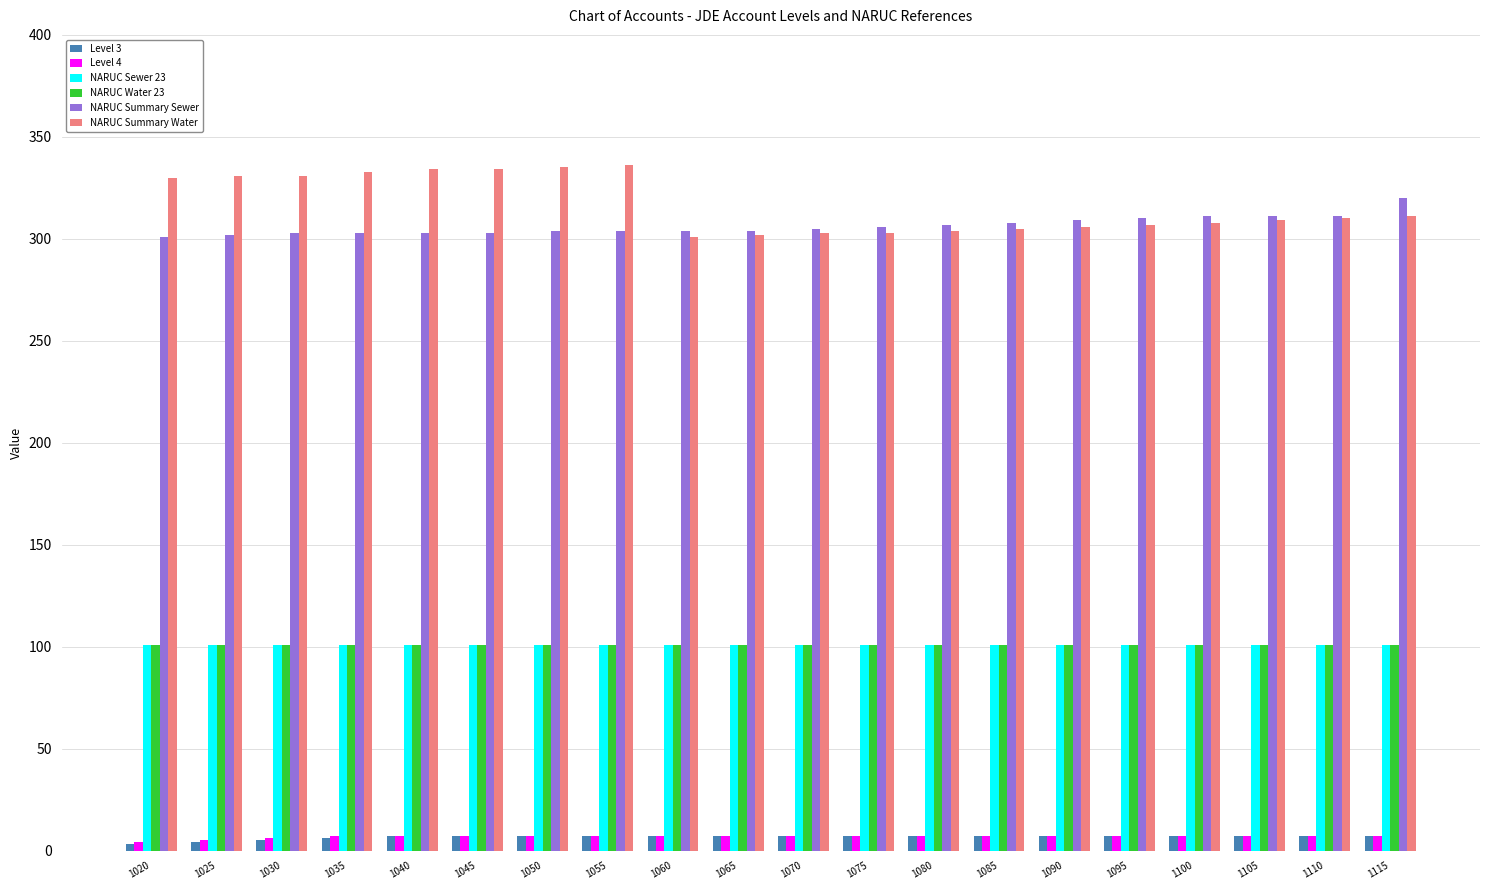

How many series are shown in this chart?

6